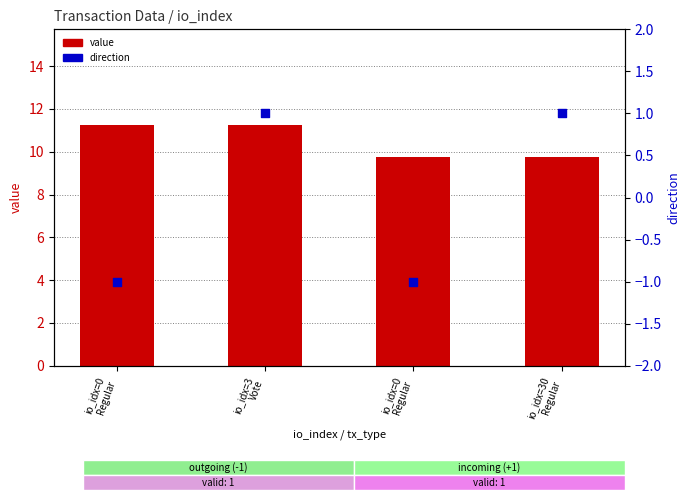

At which category is the sum across all series the highest?

io_idx=3
Vote